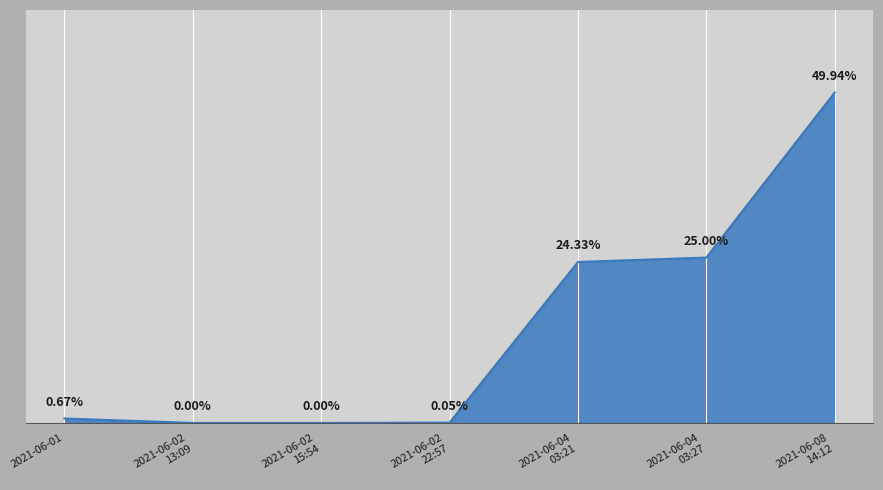

Does the chart display data point markers on the line(s)?

No